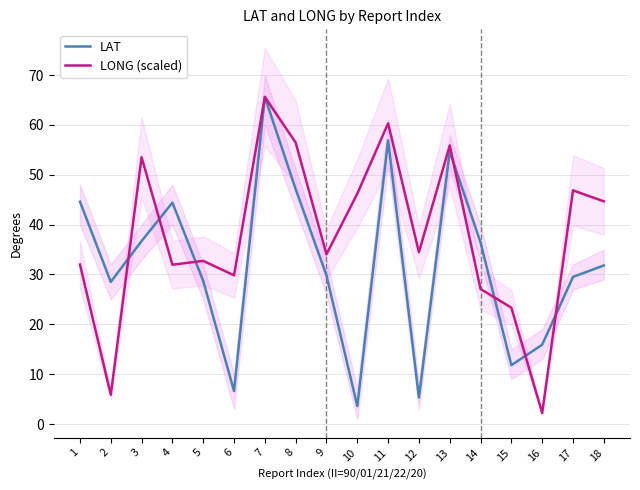

What are all the series names shown in the legend?

LAT, LONG (scaled)